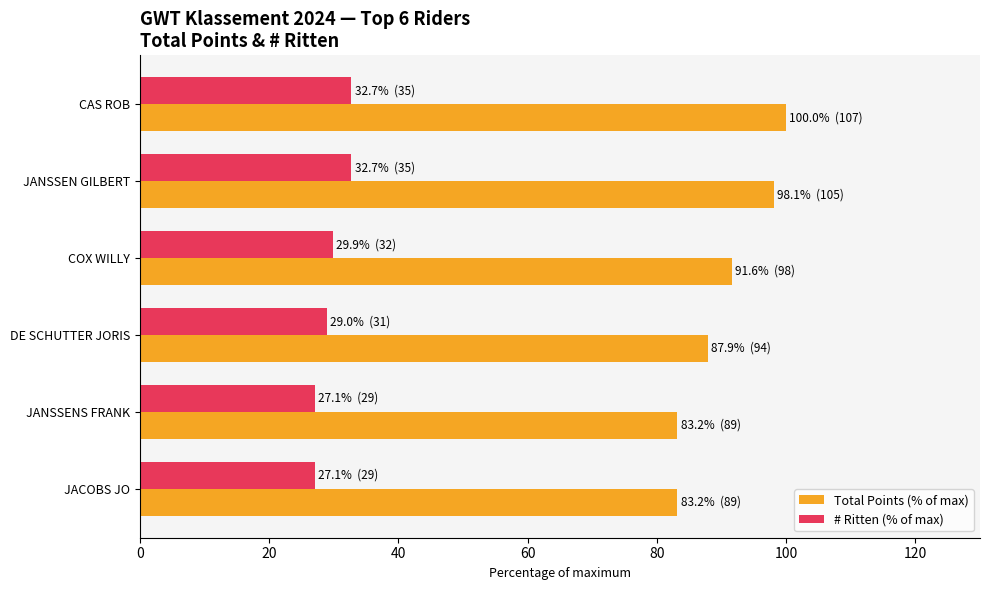

The # Ritten (% of max) series shows 41.4 at DE SCHUTTER JORIS. True or false?

False